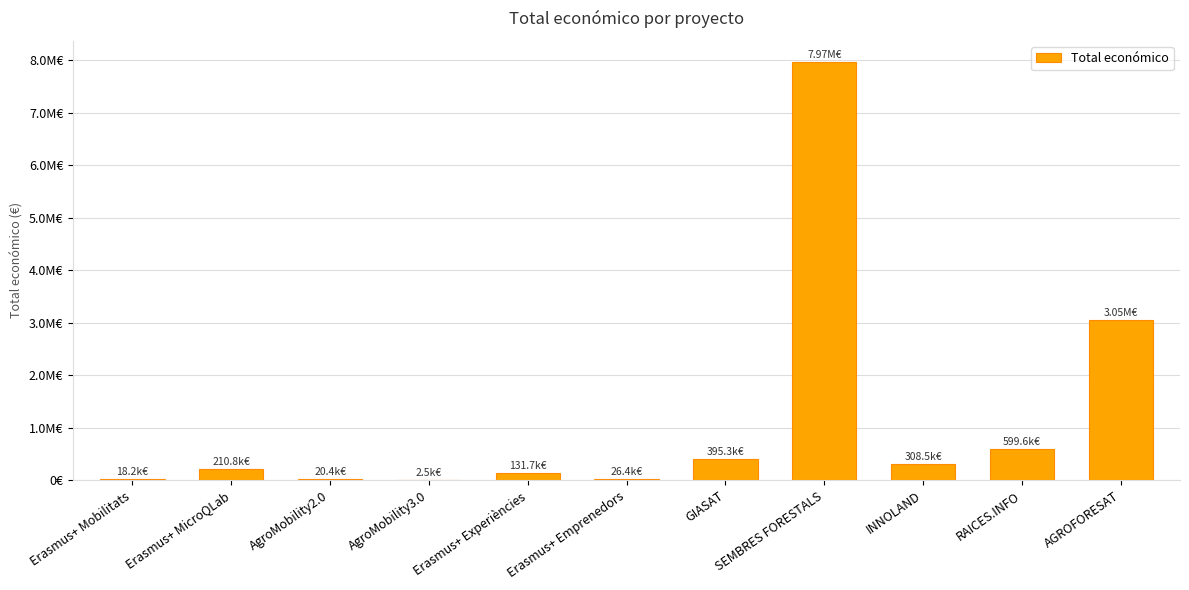

How many categories are shown in the chart?

11